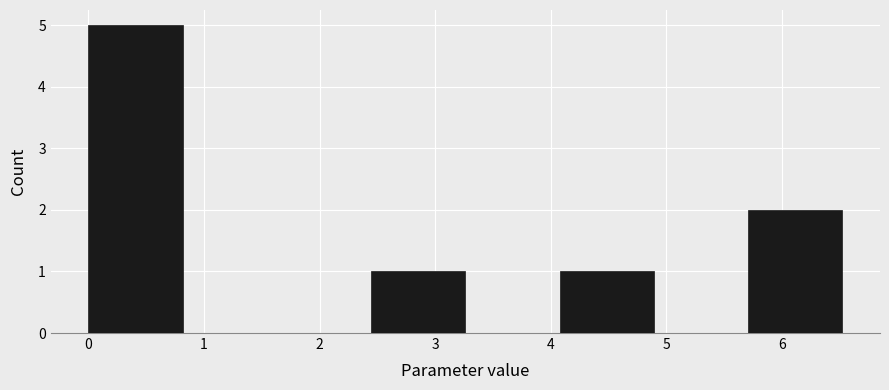

How tall is the bar that spans 5.7 to 6.5 on the x-axis? Neither the bar edges nor the heights are printed on the chart, so give them approximately, as read against the axes.

2